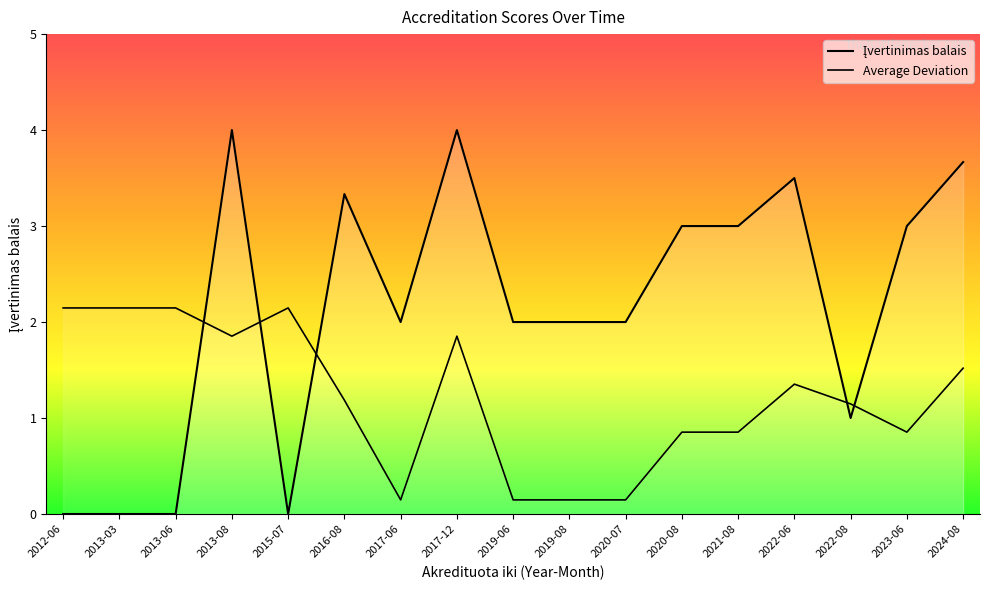

At how many categories does at least one series exceed 2?

12